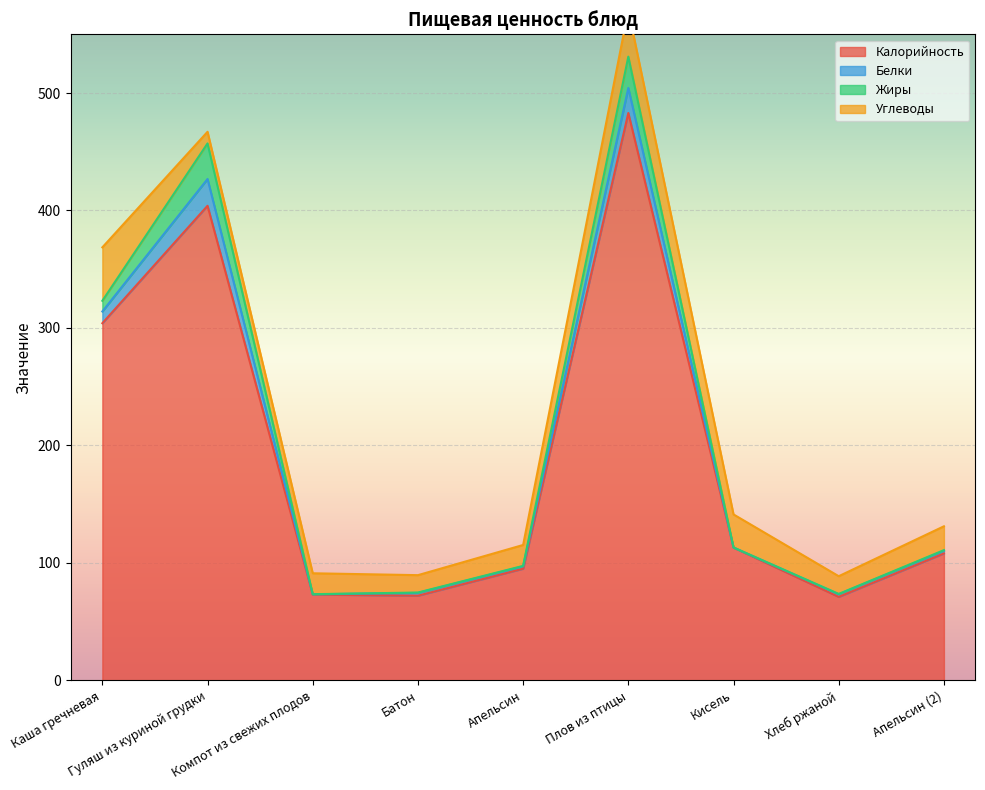

What is the label of the 1st point from the right?

Апельсин (2)